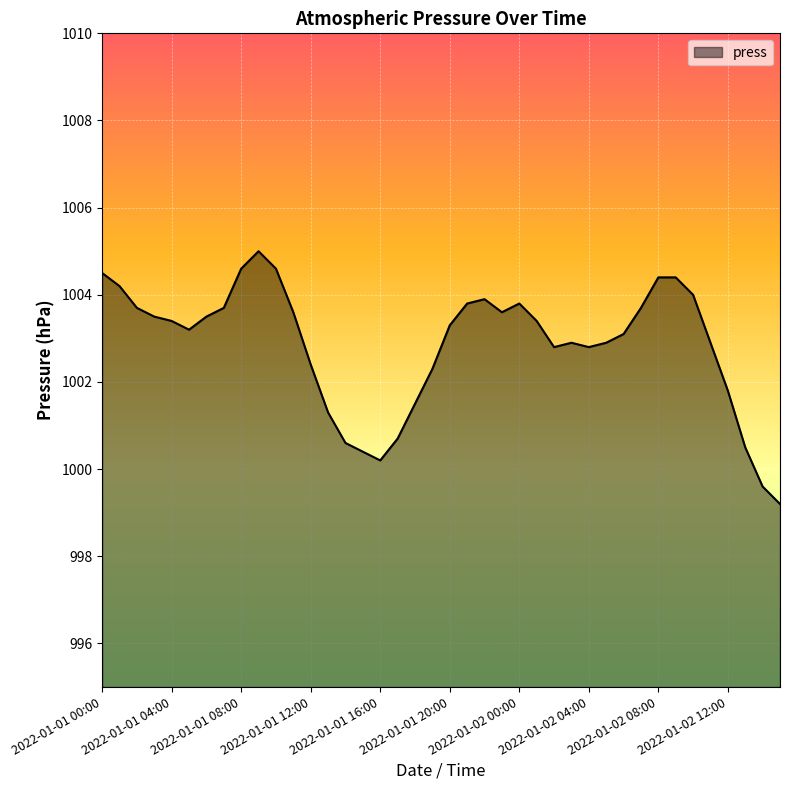

What is the difference between the maximum and minimum values?

5.8